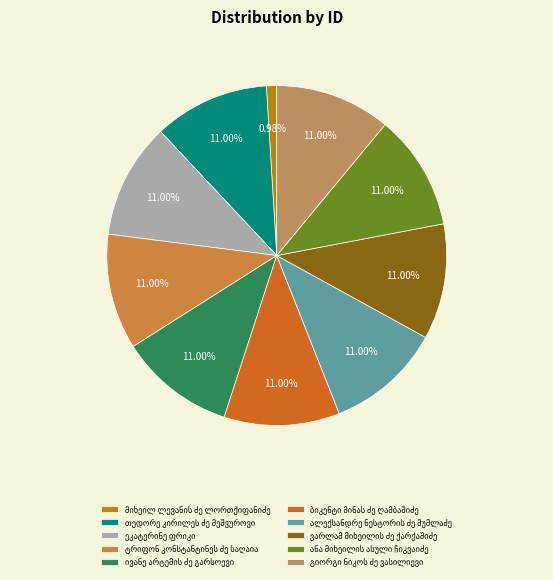

To the nearest percent, what is the average slice percentage?

10%